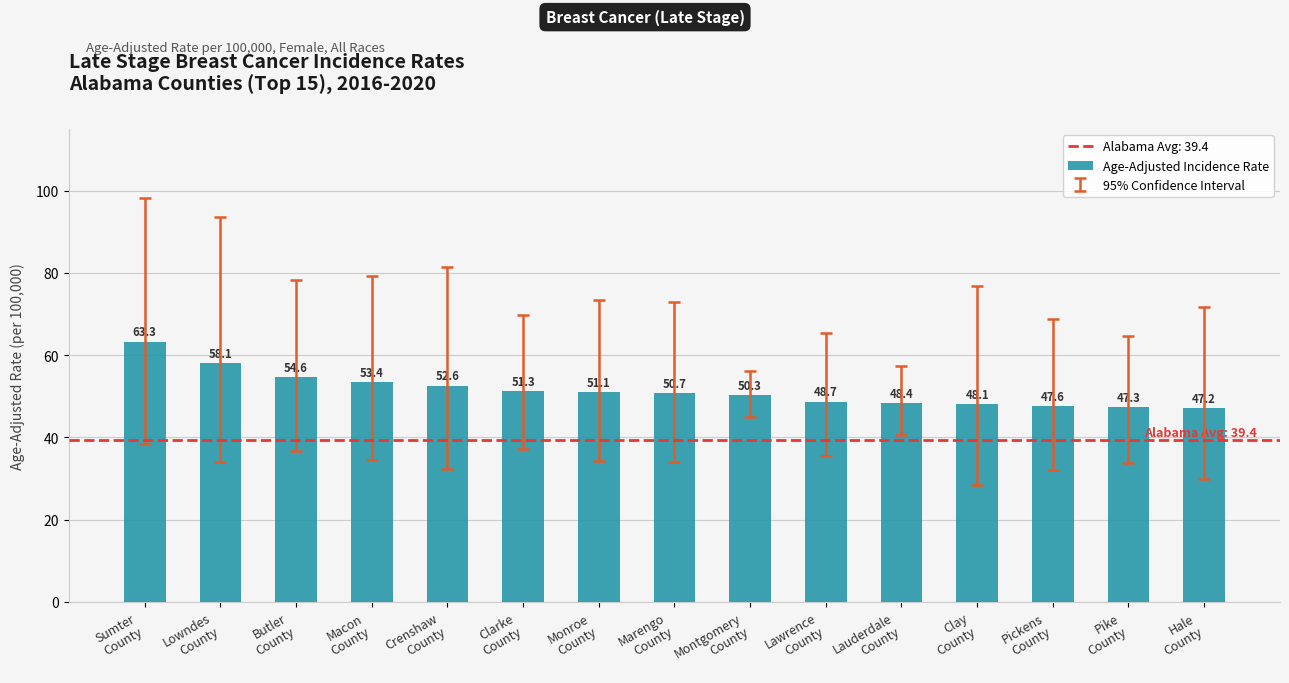

Which category has the highest value across all series?

Sumter
County